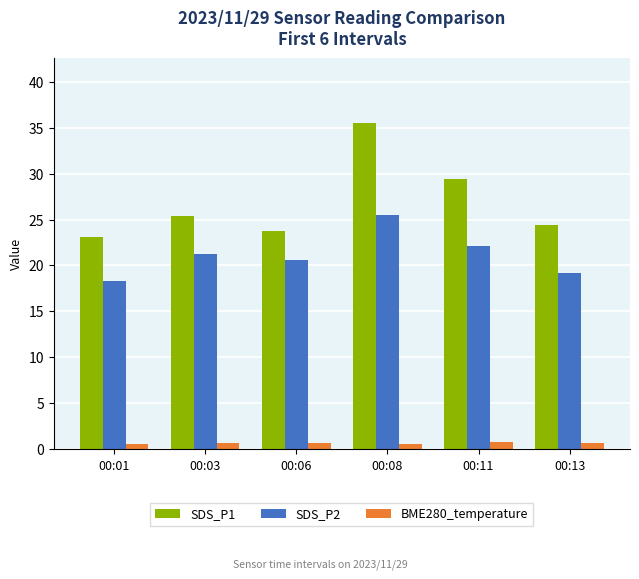

Which series has the widest spread of values?

SDS_P1